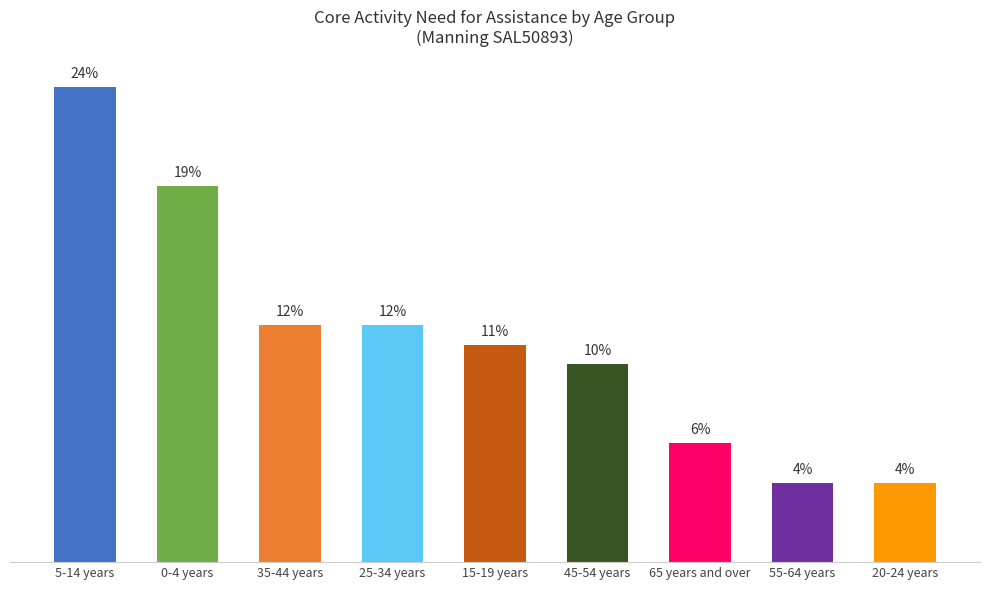

Are the bars horizontal?

No